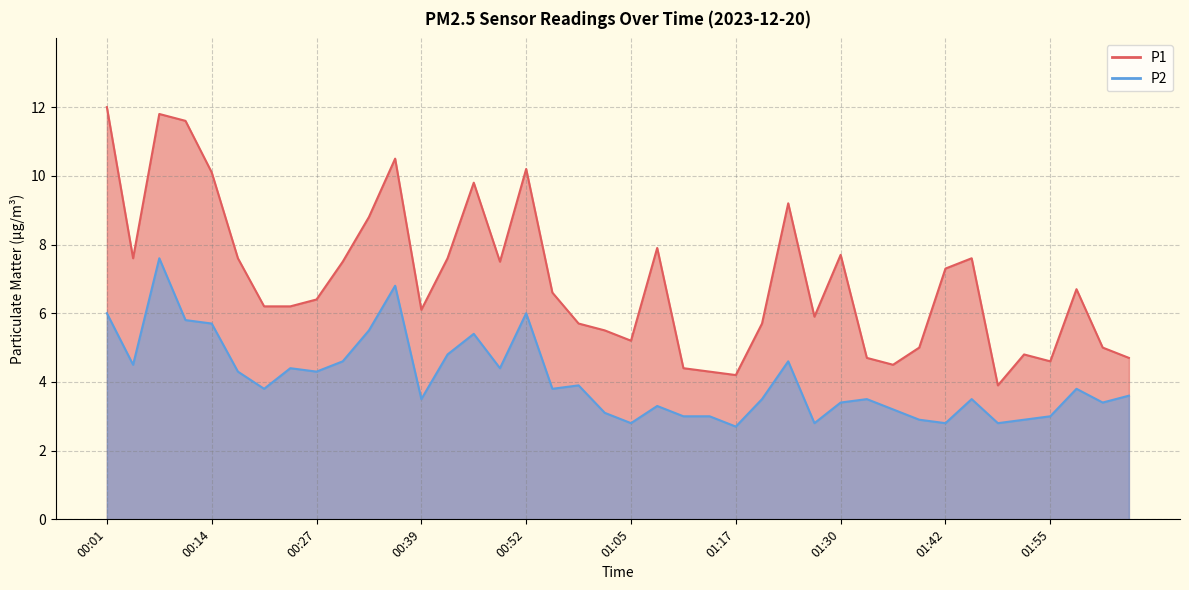

What is the lowest value of the P1 series?

3.9